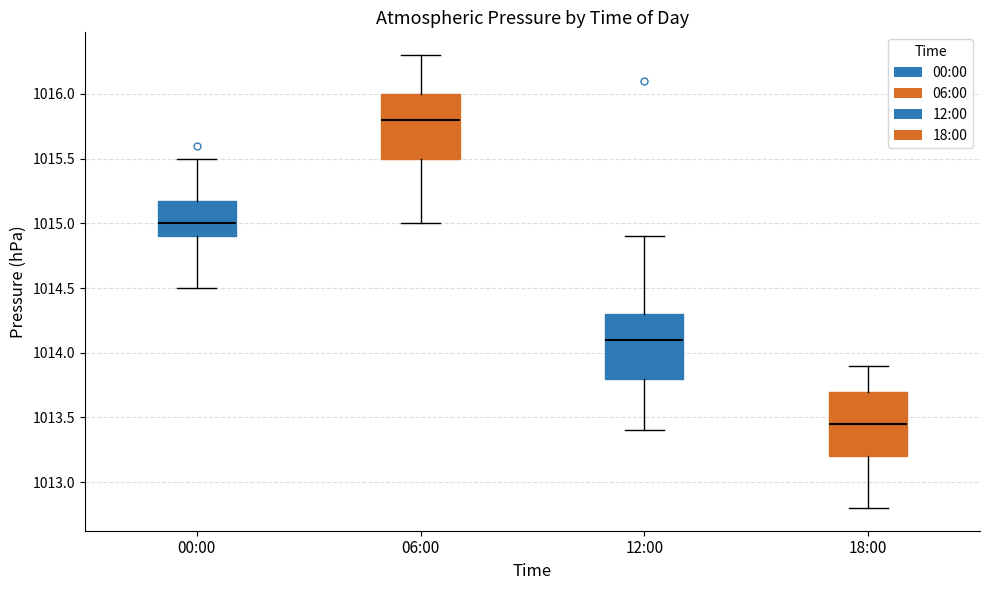

Which box's median line is the lowest?

18:00